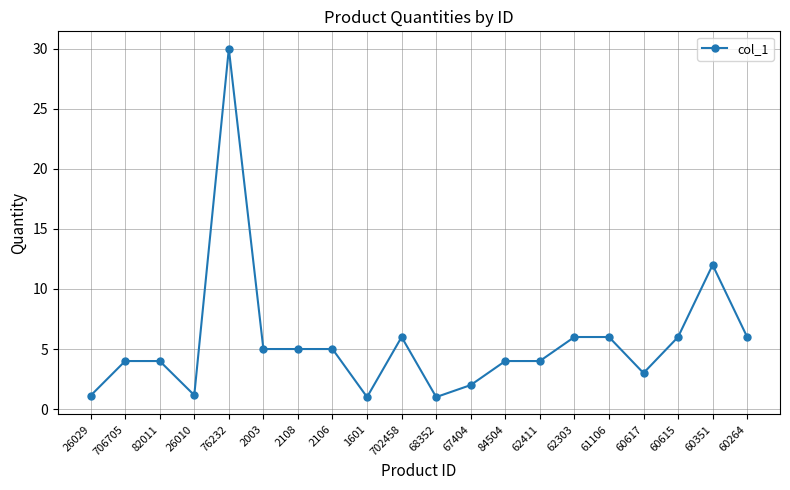

Count the number of data series in this chart.

1